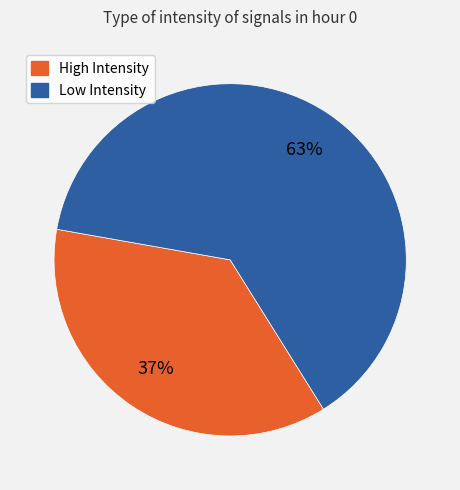

Is there a majority slice in this chart?

Yes